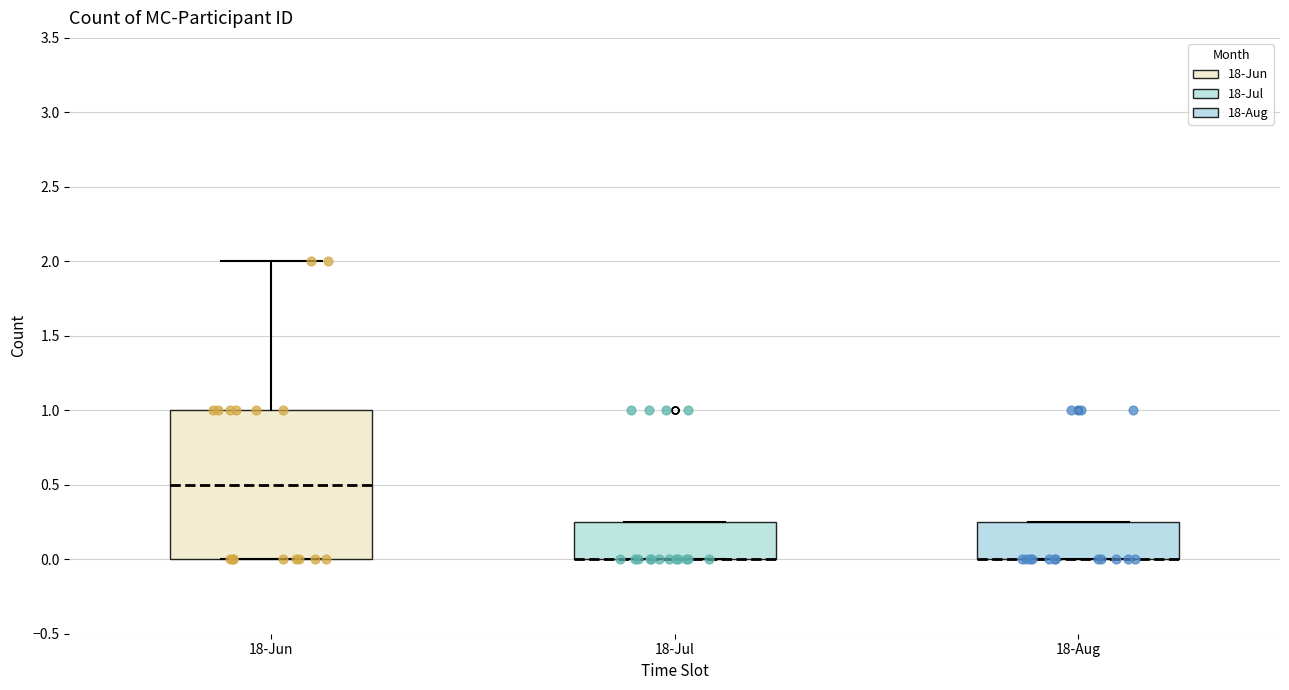

Reading left to right, transcribe this box plot: for each box, give where its median line is, the range the box spans, and where its two whiskers end, as read against the y-axis. The values are not printed on the chart, so give them approximately, as read against the axis.

18-Jun: median 0.50, box 0.00 to 1.00, whiskers 0.00 to 2.00
18-Jul: median 0.00 (drawn on the box's lower edge), box 0.00 to 0.25, whiskers 0.00 to 0.25
18-Aug: median 0.00 (drawn on the box's lower edge), box 0.00 to 0.25, whiskers 0.00 to 0.25